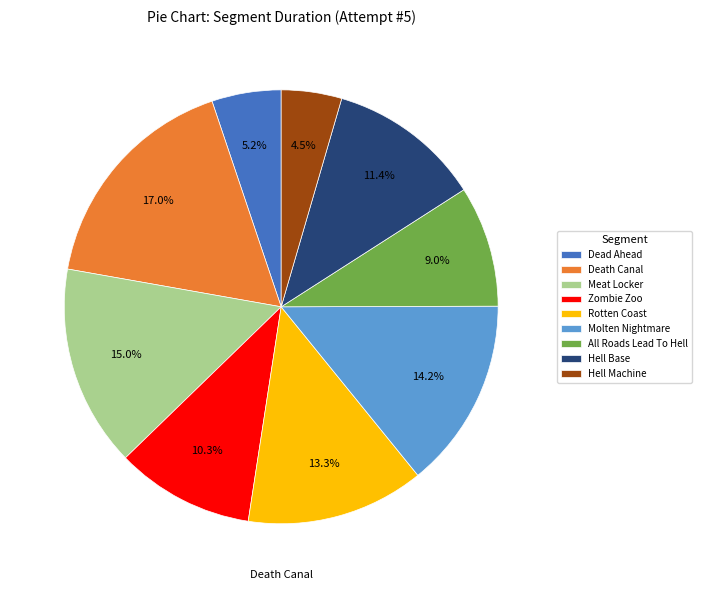

True or false: Dead Ahead accounts for 5% of the total.

True